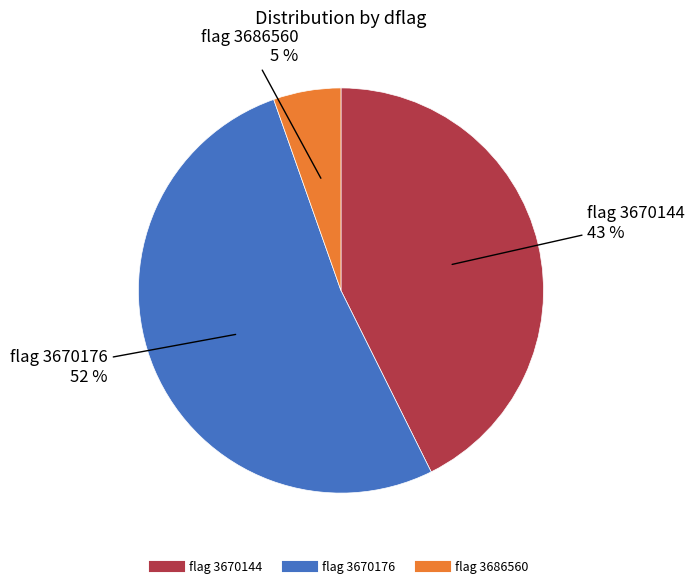

To the nearest percent, what is the average slice percentage?

33%